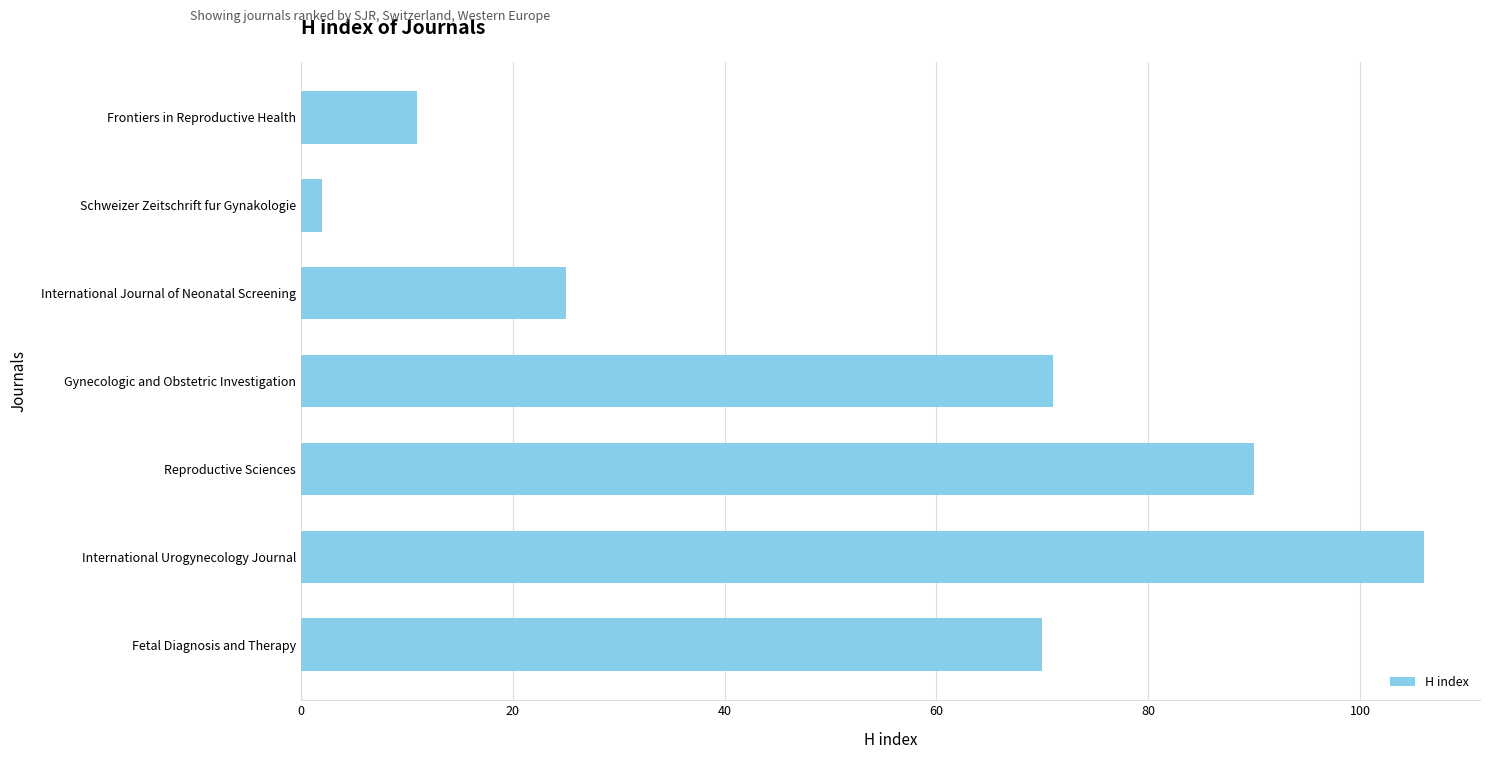

True or false: the data shows 11 at Frontiers in Reproductive Health.

True